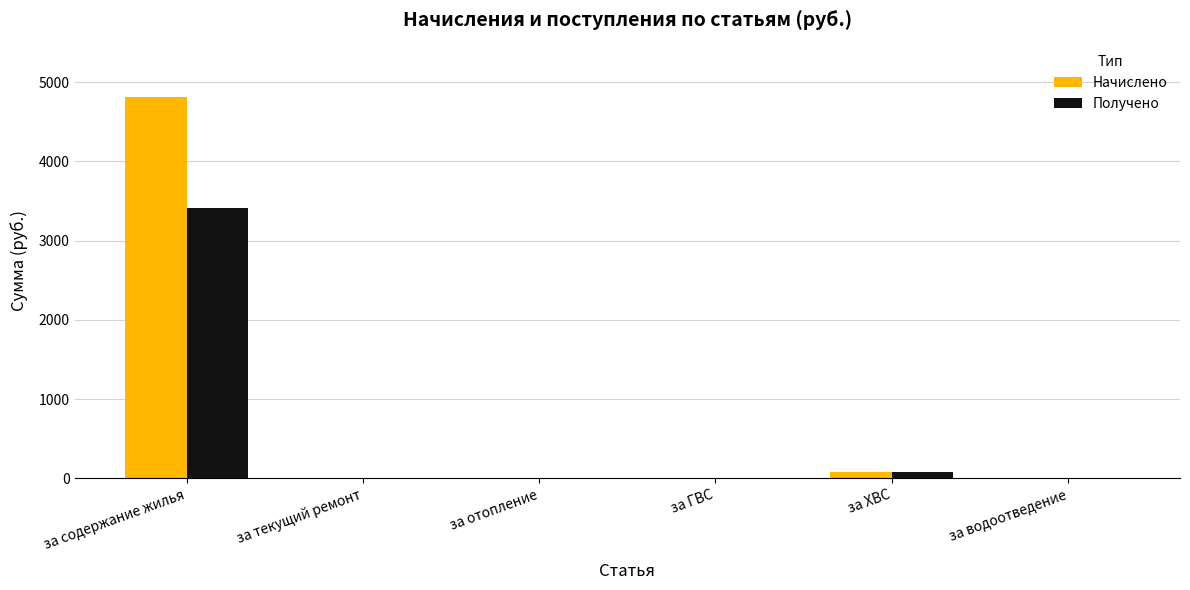

Is it true that Получено equals 1978.6 at за водоотведение?

False